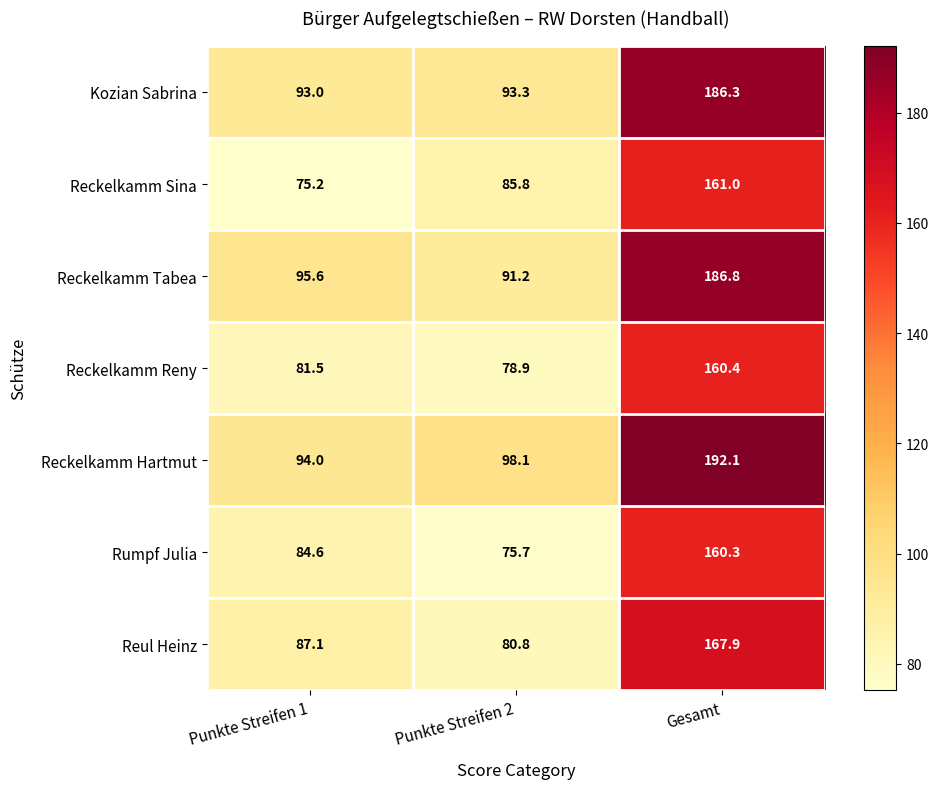

What is the minimum value shown in the chart?

75.2